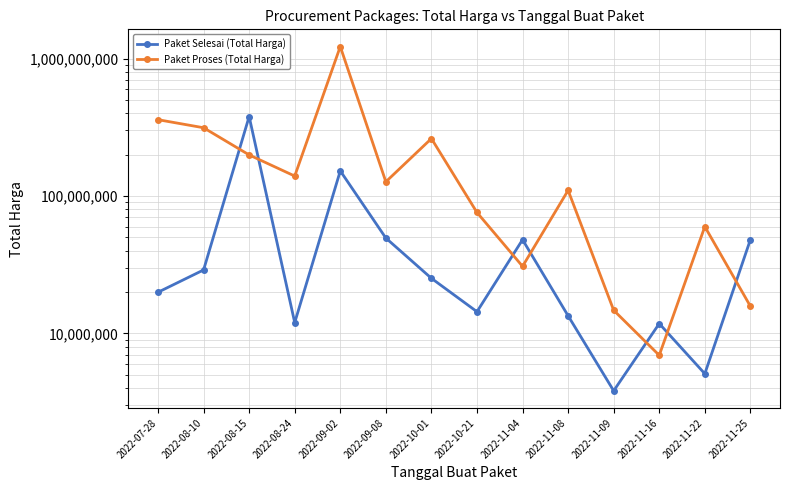

Does the chart have visible grid lines?

Yes